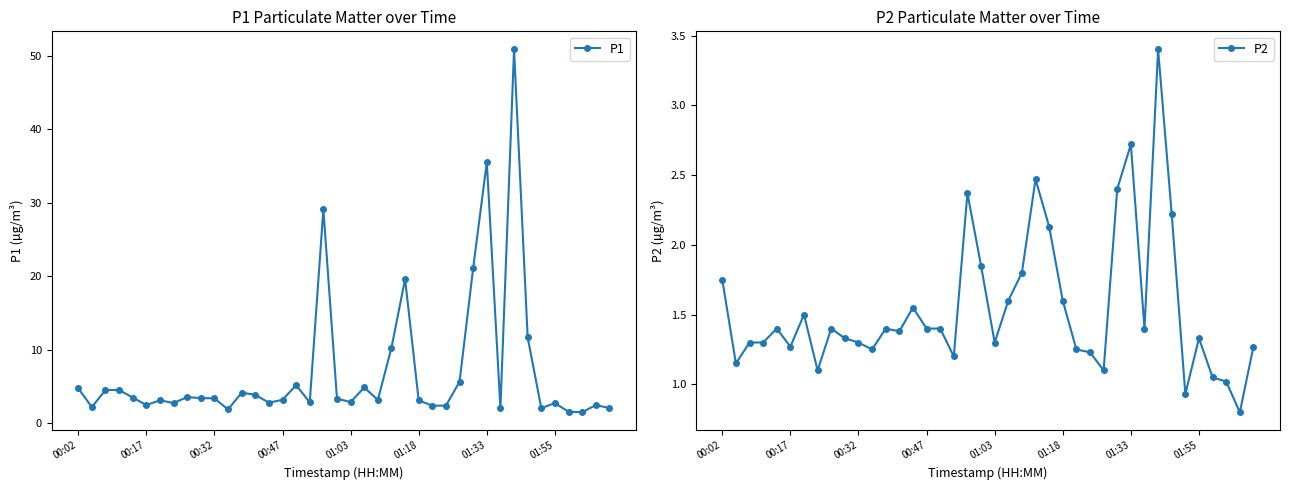

Which series has the largest total across all categories?

P1